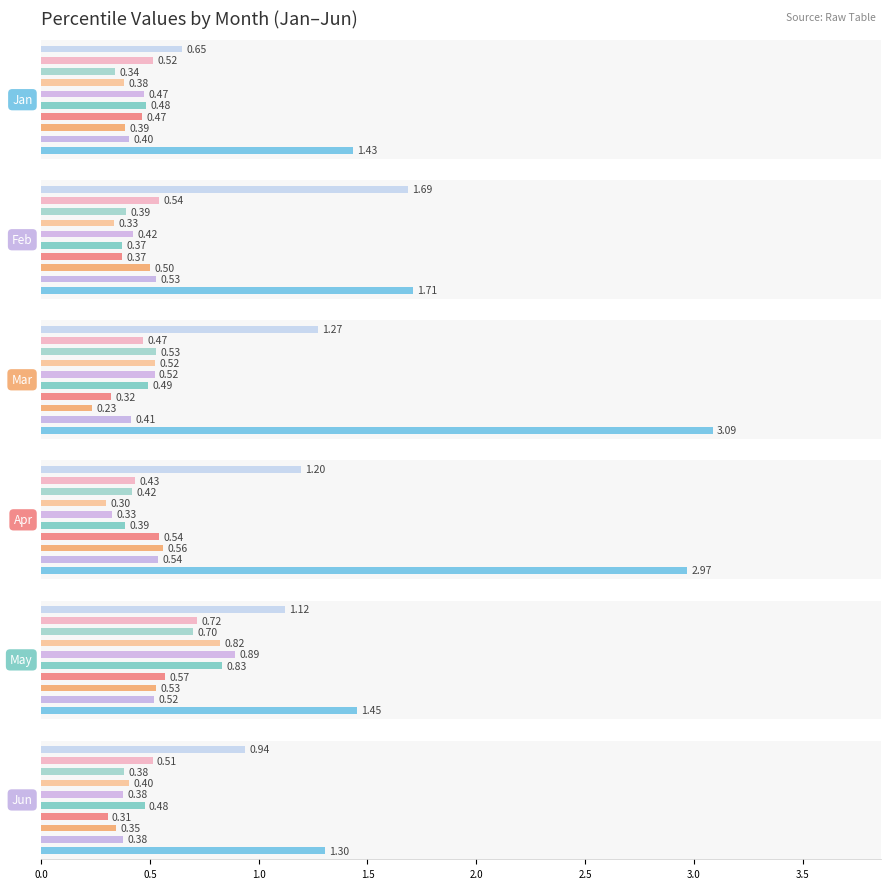

What is the maximum value for Jan?

1.4